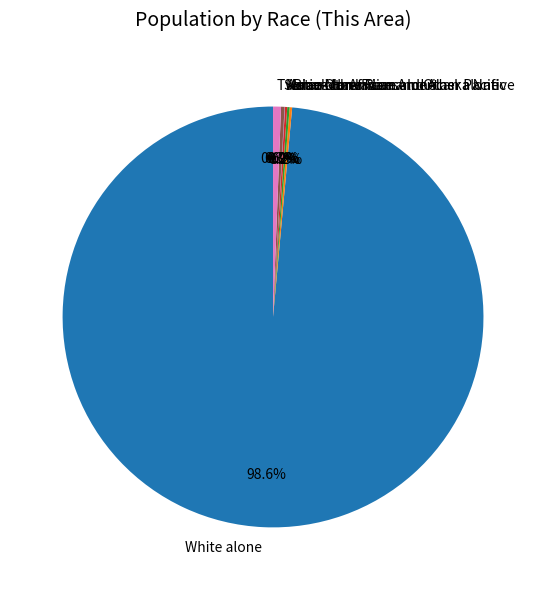

To the nearest percent, what is the difference between the largest and smallest slice percentages?

99%